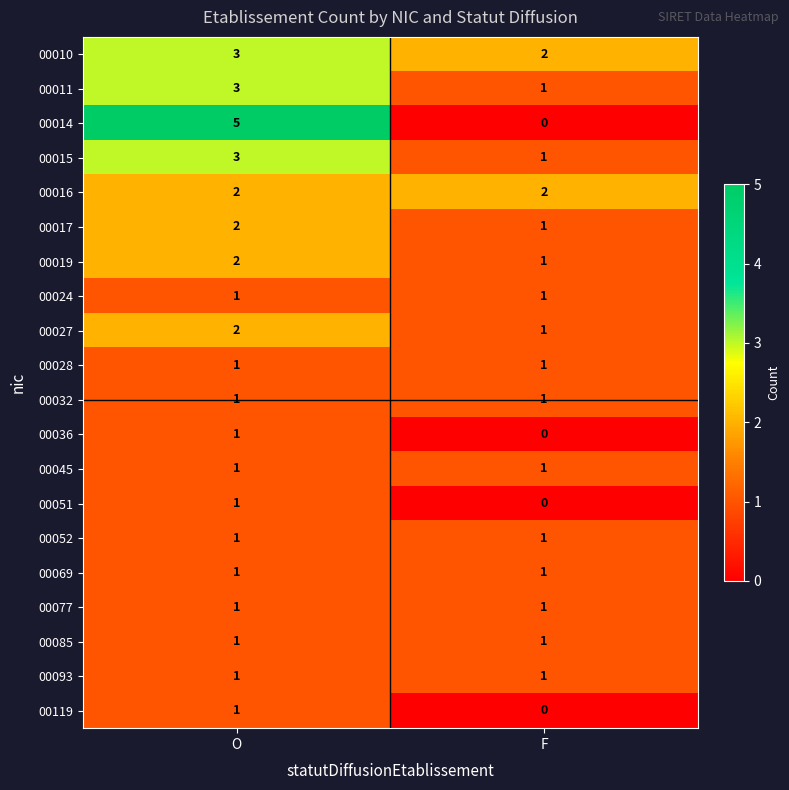

How many categories are shown in the chart?

2